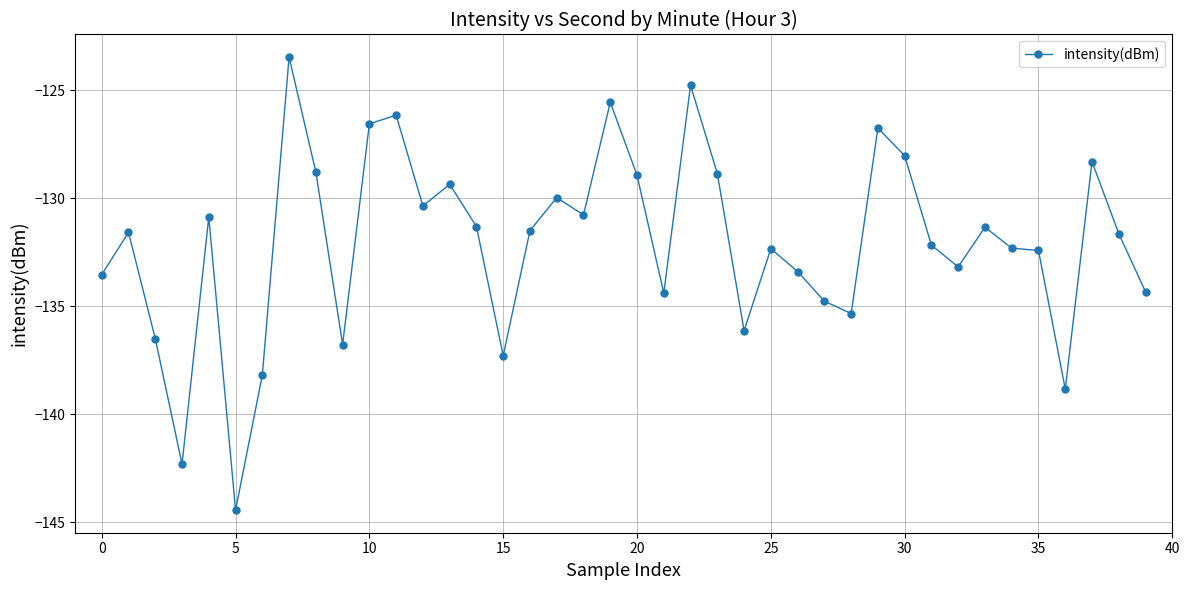

What is the minimum value shown in the chart?

-144.4